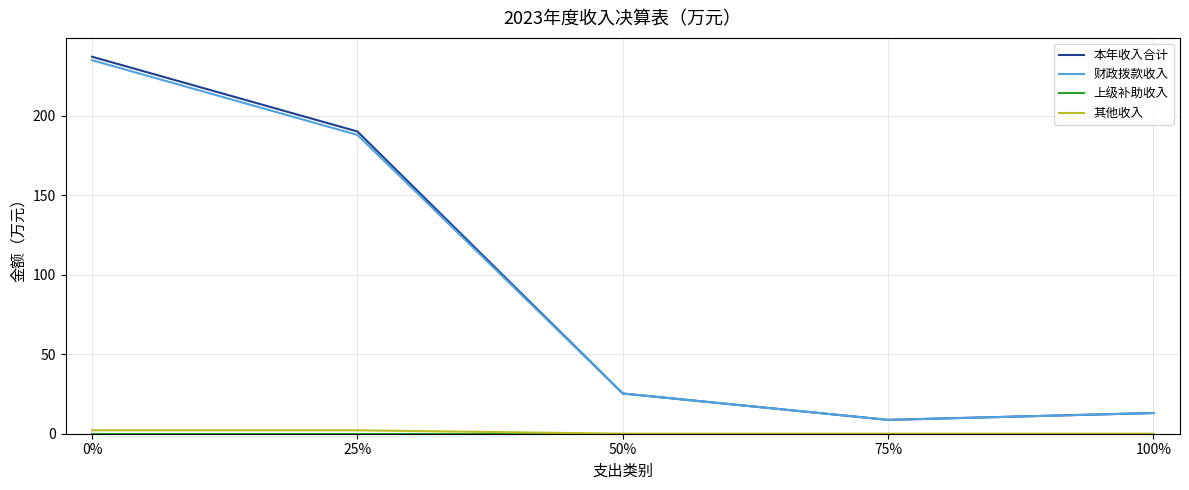

True or false: 财政拨款收入 has a value of 9.7 at 50%.

False